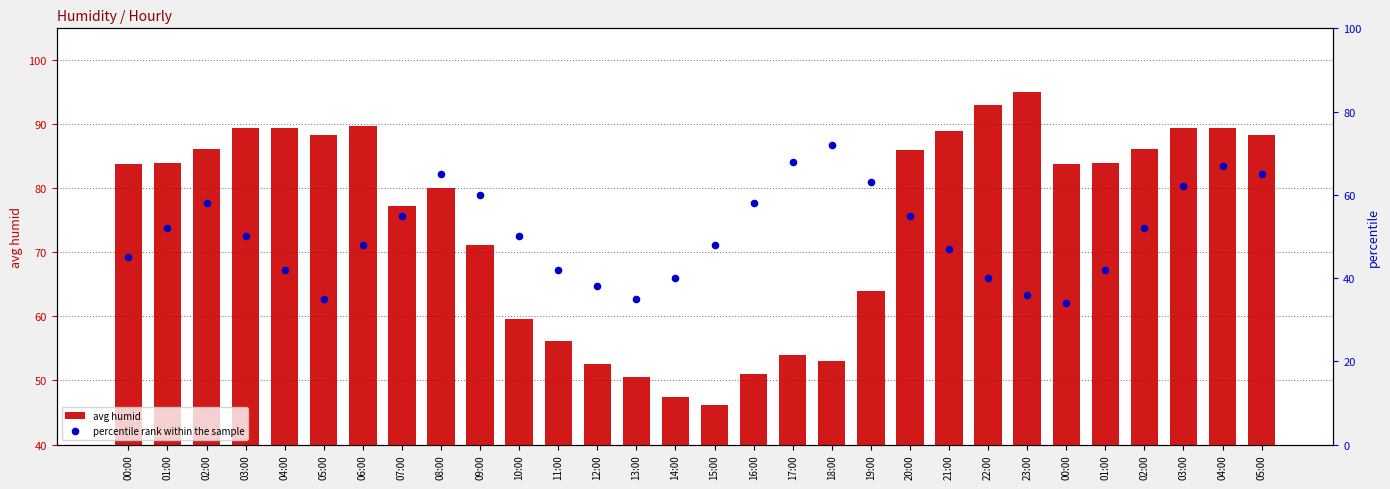

Which series reaches the minimum Y coordinate?

percentile rank within the sample